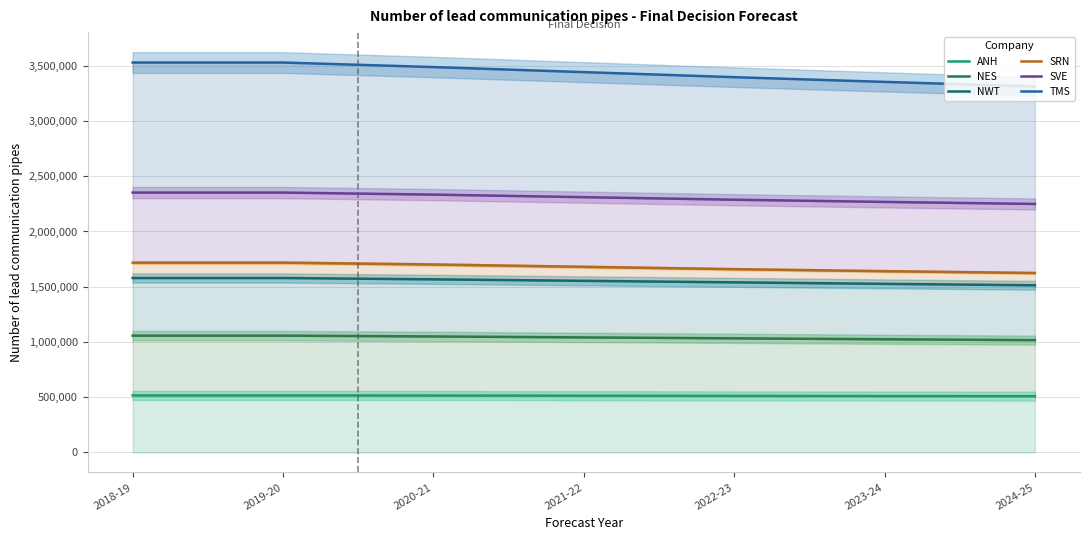

What is the maximum value for SVE?

2352079